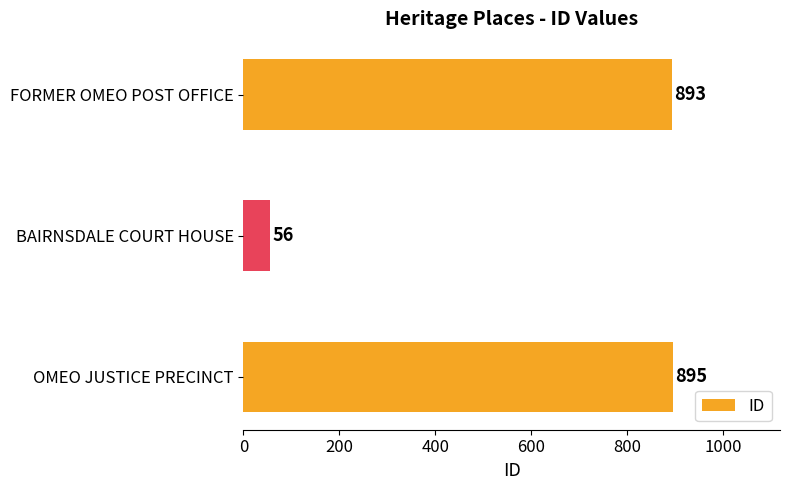

Reading top to bottom, what are all the values shown in this chart?

893	56	895